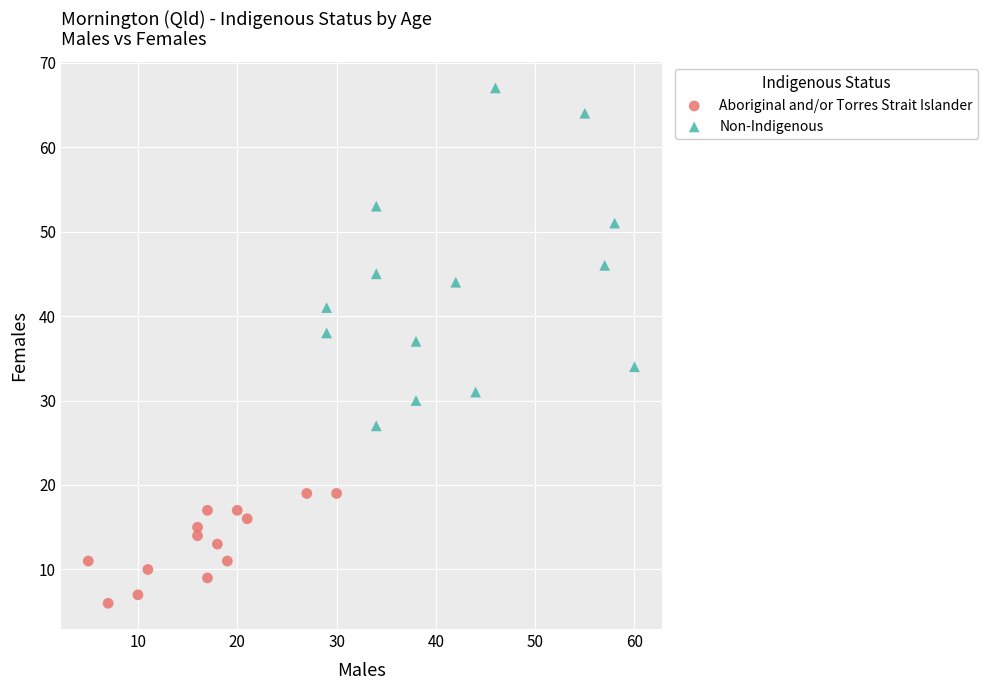

Which series reaches the minimum Y coordinate?

Aboriginal and/or Torres Strait Islander